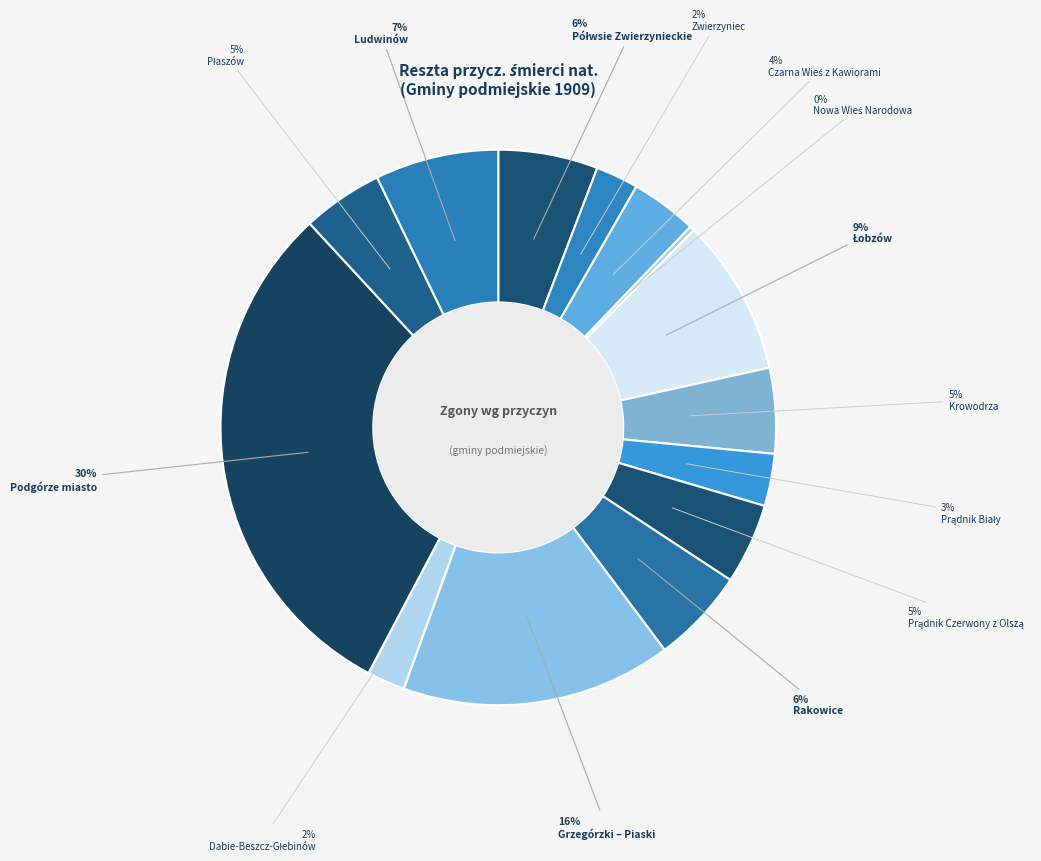

Is there any slice that represents more than half of the pie?

No